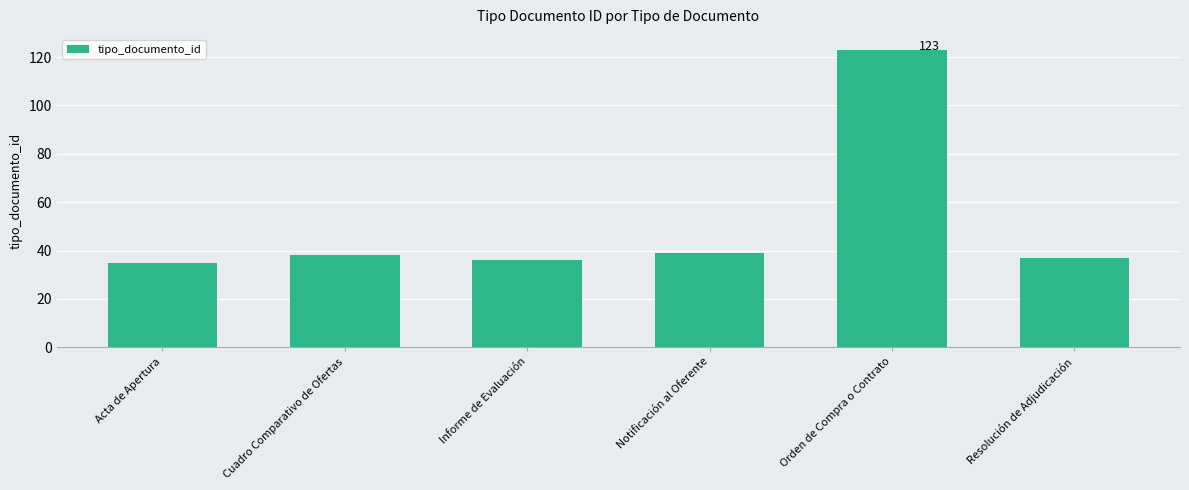

Count the number of categories in the chart.

6